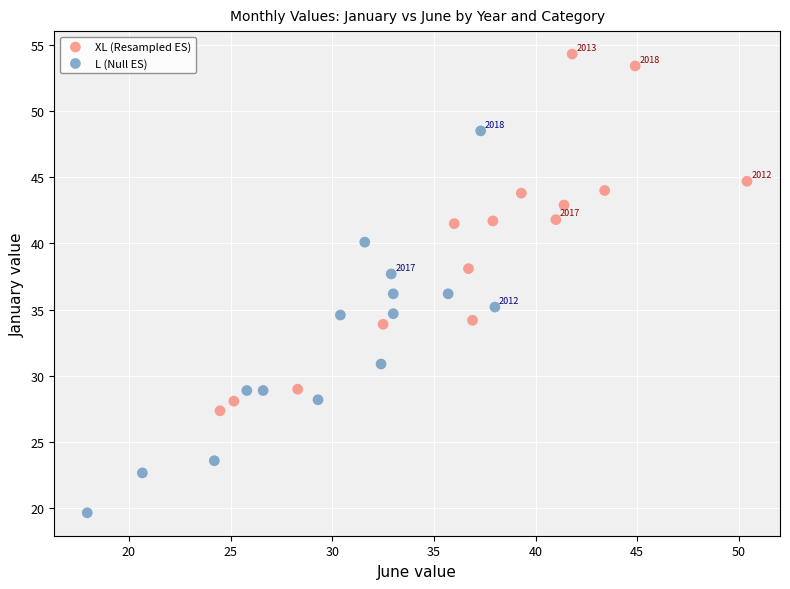

Which series reaches the maximum Y coordinate?

XL (Resampled ES)